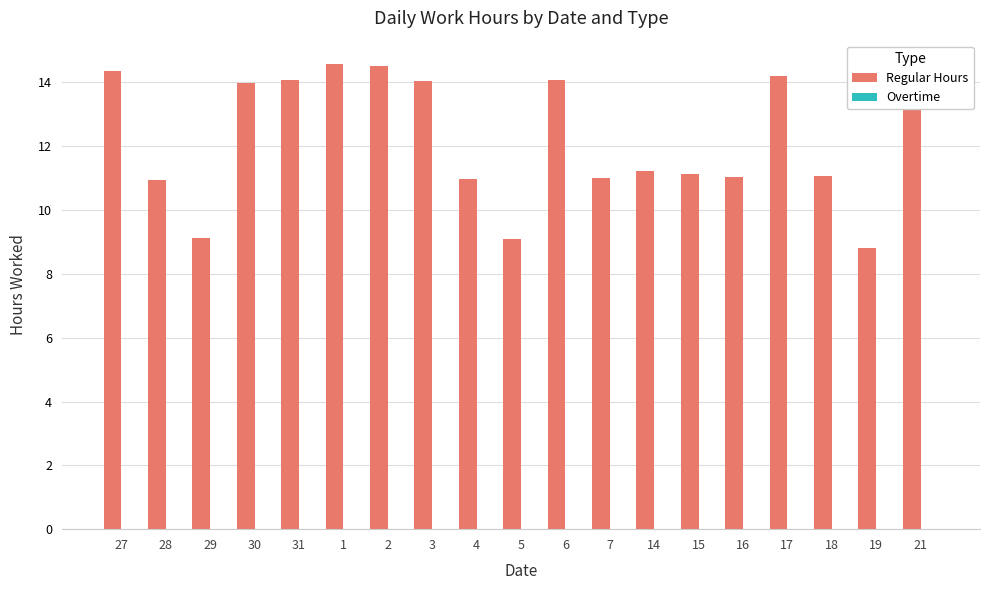

Count the number of categories in the chart.

19